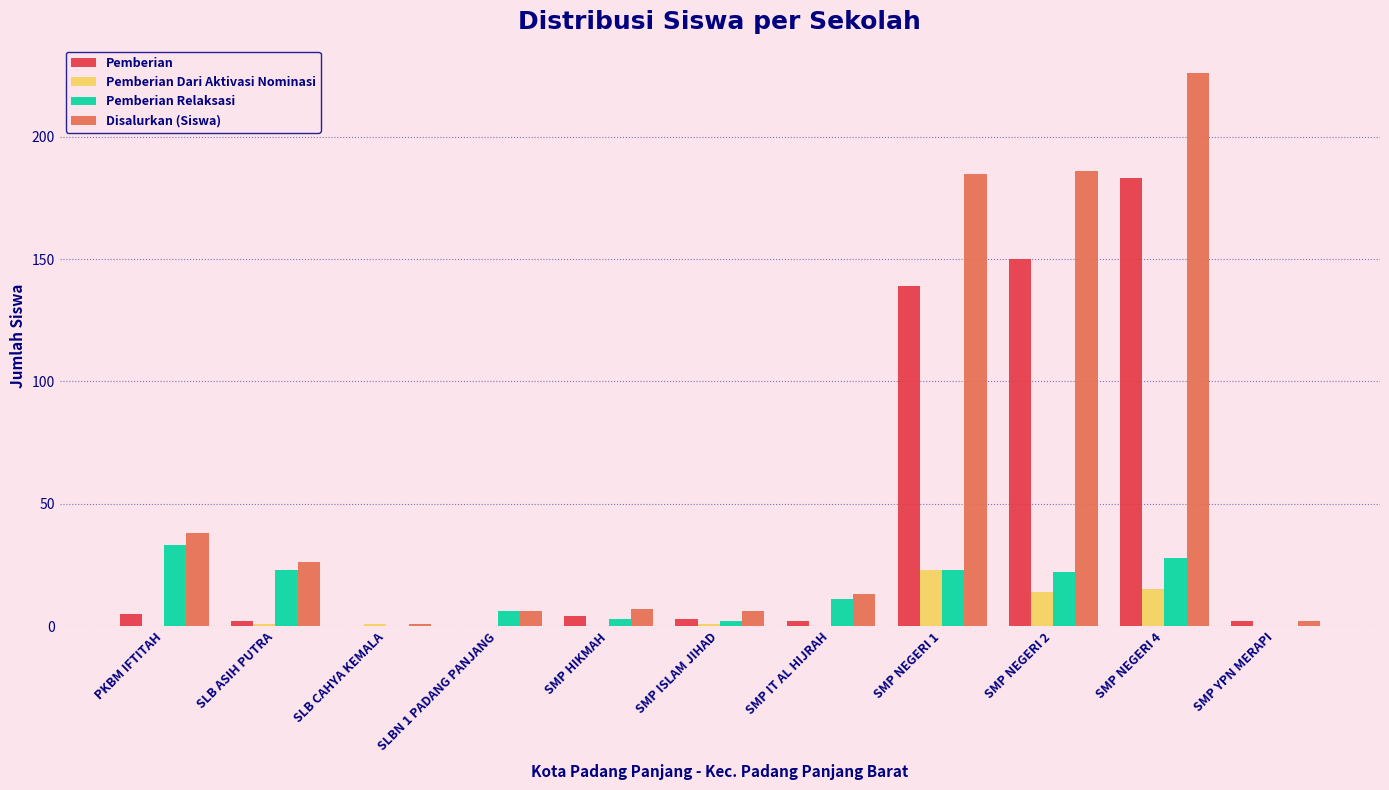

Reading left to right, list all the values displayed in this chart.

Pemberian: PKBM IFTITAH=5	SLB ASIH PUTRA=2	SLB CAHYA KEMALA=0	SLBN 1 PADANG PANJANG=0	SMP HIKMAH=4	SMP ISLAM JIHAD=3	SMP IT AL HIJRAH=2	SMP NEGERI 1=139	SMP NEGERI 2=150	SMP NEGERI 4=183	SMP YPN MERAPI=2
Pemberian Dari Aktivasi Nominasi: PKBM IFTITAH=0	SLB ASIH PUTRA=1	SLB CAHYA KEMALA=1	SLBN 1 PADANG PANJANG=0	SMP HIKMAH=0	SMP ISLAM JIHAD=1	SMP IT AL HIJRAH=0	SMP NEGERI 1=23	SMP NEGERI 2=14	SMP NEGERI 4=15	SMP YPN MERAPI=0
Pemberian Relaksasi: PKBM IFTITAH=33	SLB ASIH PUTRA=23	SLB CAHYA KEMALA=0	SLBN 1 PADANG PANJANG=6	SMP HIKMAH=3	SMP ISLAM JIHAD=2	SMP IT AL HIJRAH=11	SMP NEGERI 1=23	SMP NEGERI 2=22	SMP NEGERI 4=28	SMP YPN MERAPI=0
Disalurkan (Siswa): PKBM IFTITAH=38	SLB ASIH PUTRA=26	SLB CAHYA KEMALA=1	SLBN 1 PADANG PANJANG=6	SMP HIKMAH=7	SMP ISLAM JIHAD=6	SMP IT AL HIJRAH=13	SMP NEGERI 1=185	SMP NEGERI 2=186	SMP NEGERI 4=226	SMP YPN MERAPI=2